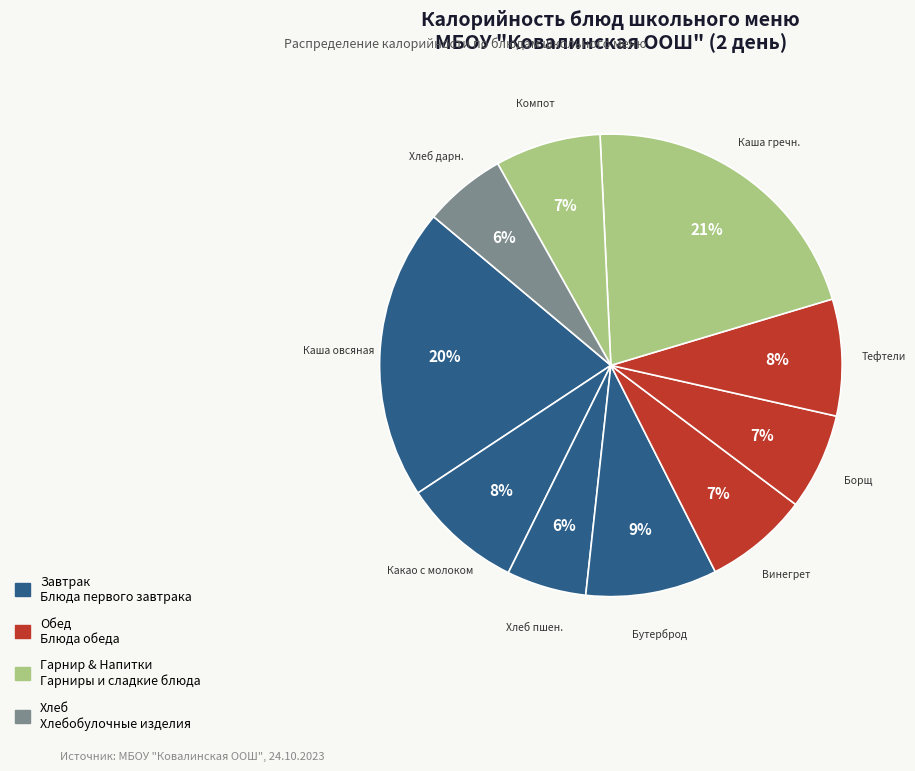

Which slice is the largest?

Каша гречн.